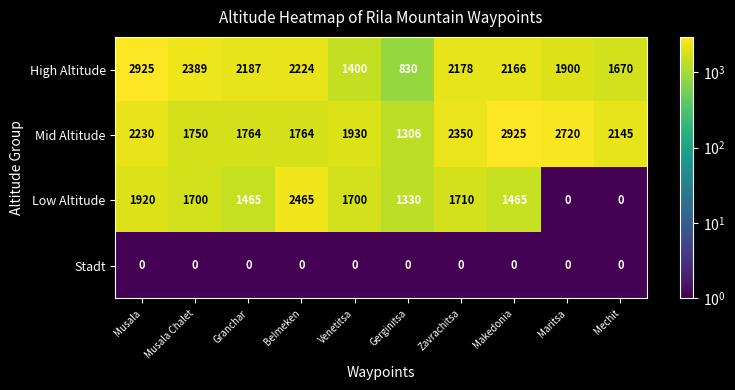

Is it true that Stadt equals 0 at Maritsa?

True